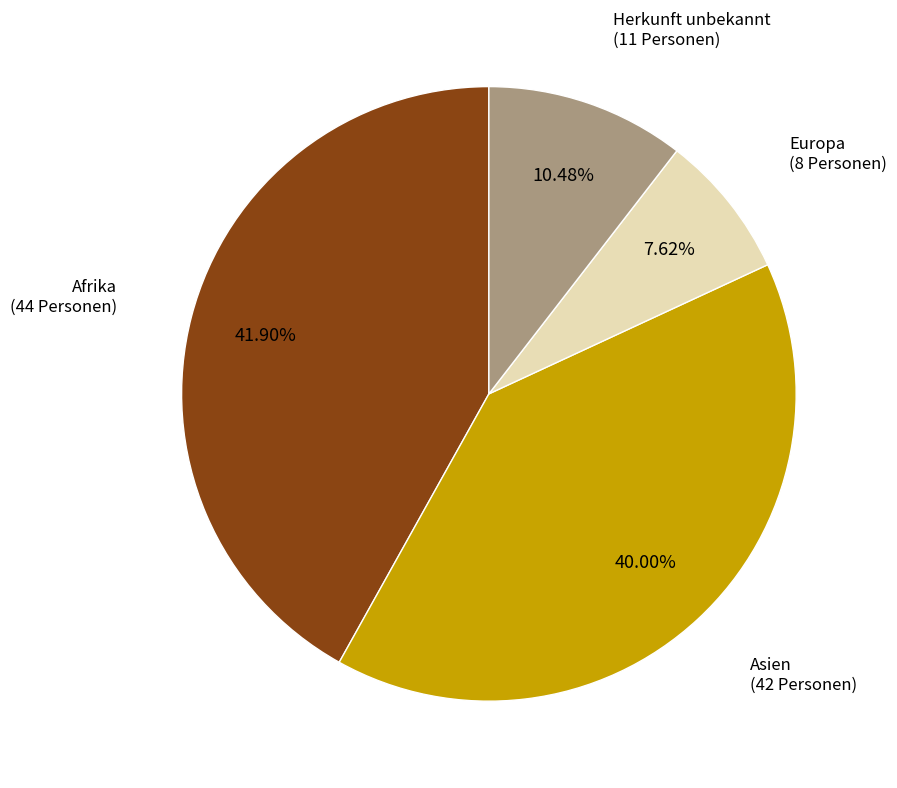

Does any single category account for the majority?

No